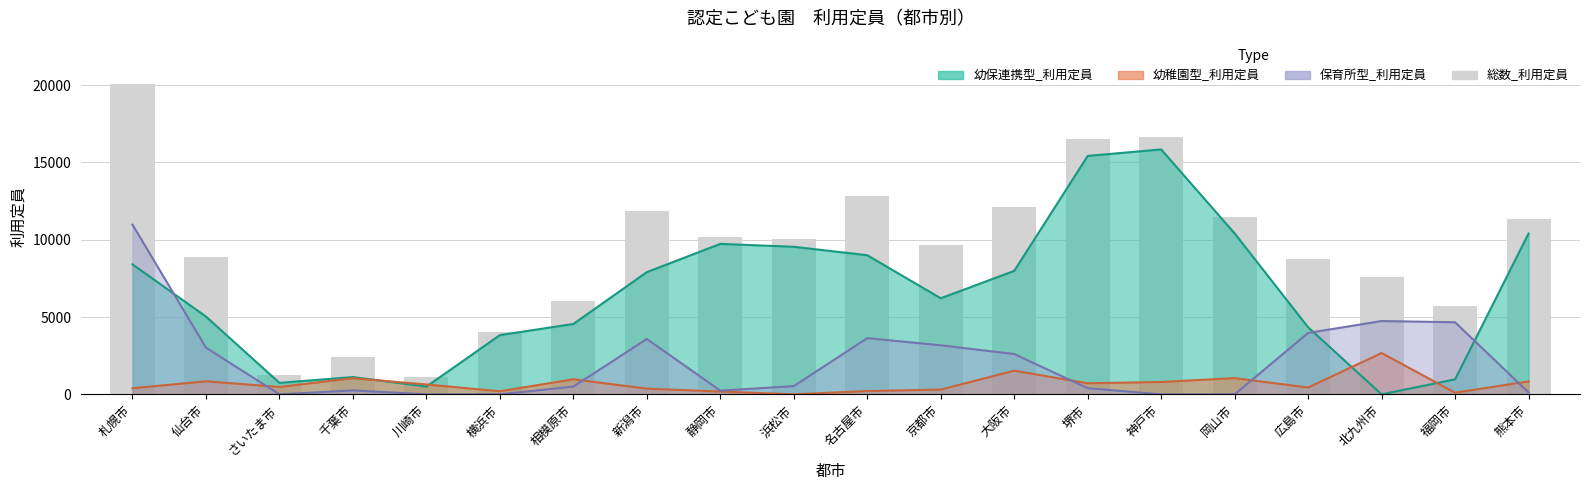

Rank the categories by value from lowest to highest.

川崎市, さいたま市, 千葉市, 横浜市, 福岡市, 相模原市, 北九州市, 広島市, 仙台市, 京都市, 浜松市, 静岡市, 熊本市, 岡山市, 新潟市, 大阪市, 名古屋市, 堺市, 神戸市, 札幌市